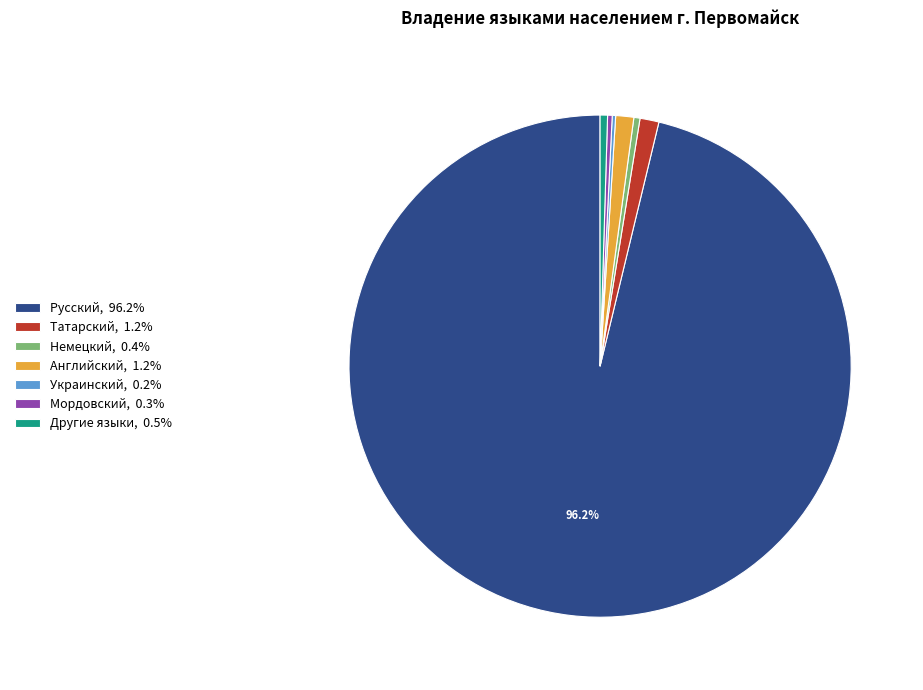

Is the sum of Татарский, 1.2% and Английский, 1.2% greater than half?

No